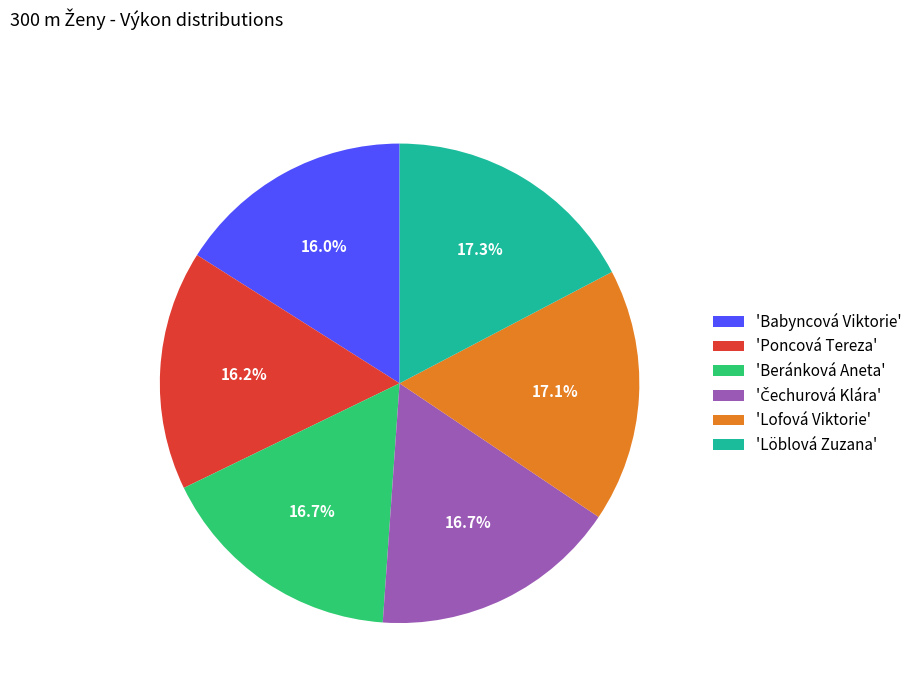

To the nearest percent, what is the average slice percentage?

17%